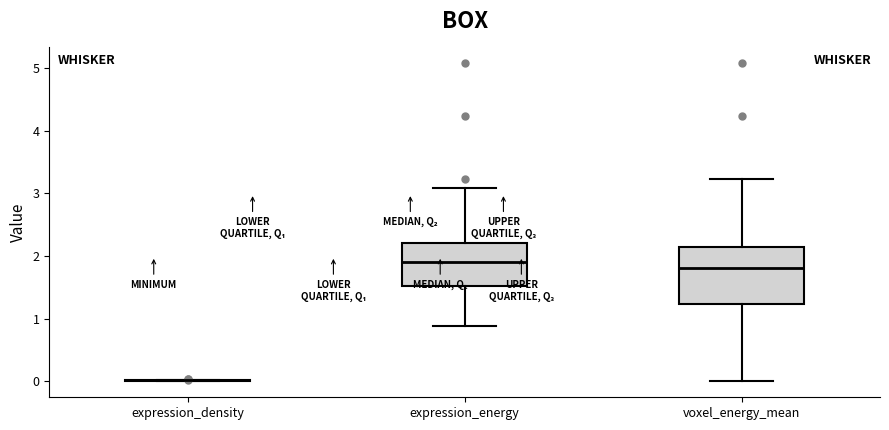

Reading left to right, read every box against the y-axis: the position of its median line, the range the box covers, and the ends of its whiskers. The values are not printed on the chart, so give them approximately, as read against the axis.

expression_density: box collapsed to a line at 0.0, whiskers 0.0 to 0.0
expression_energy: median 1.9, box 1.5 to 2.2, whiskers 0.9 to 3.1
voxel_energy_mean: median 1.8, box 1.2 to 2.1, whiskers 0.0 to 3.2